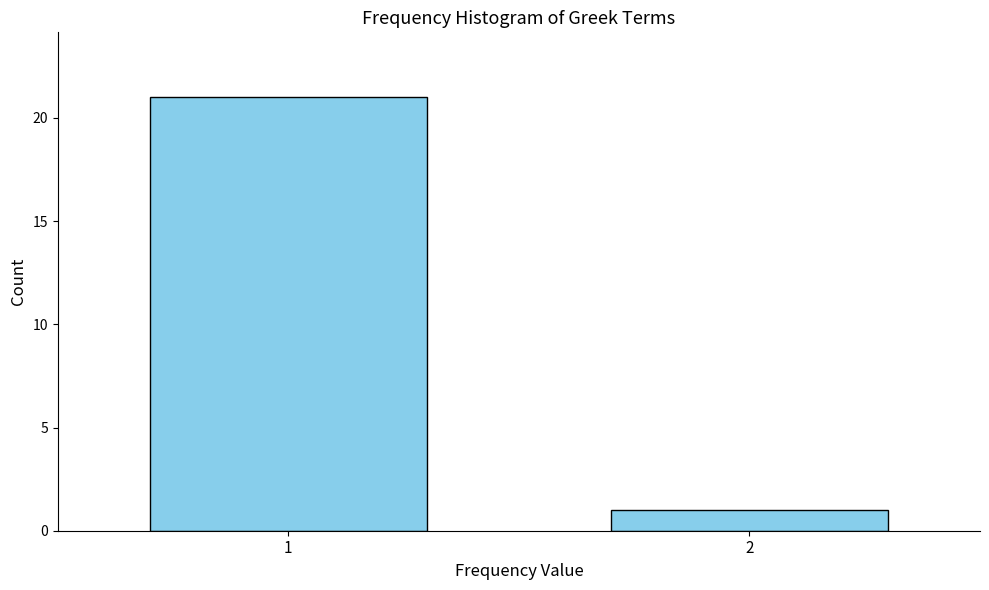

Reading left to right, list all the values displayed in this chart.

21	1